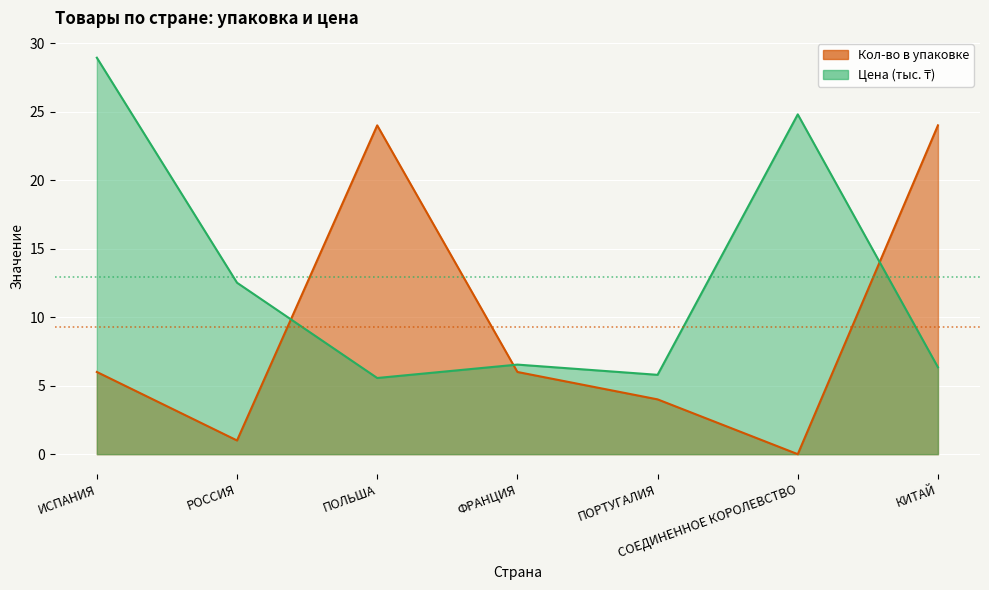

The value of Цена (тыс. ₸) at ФРАНЦИЯ is 6.5. True or false?

True